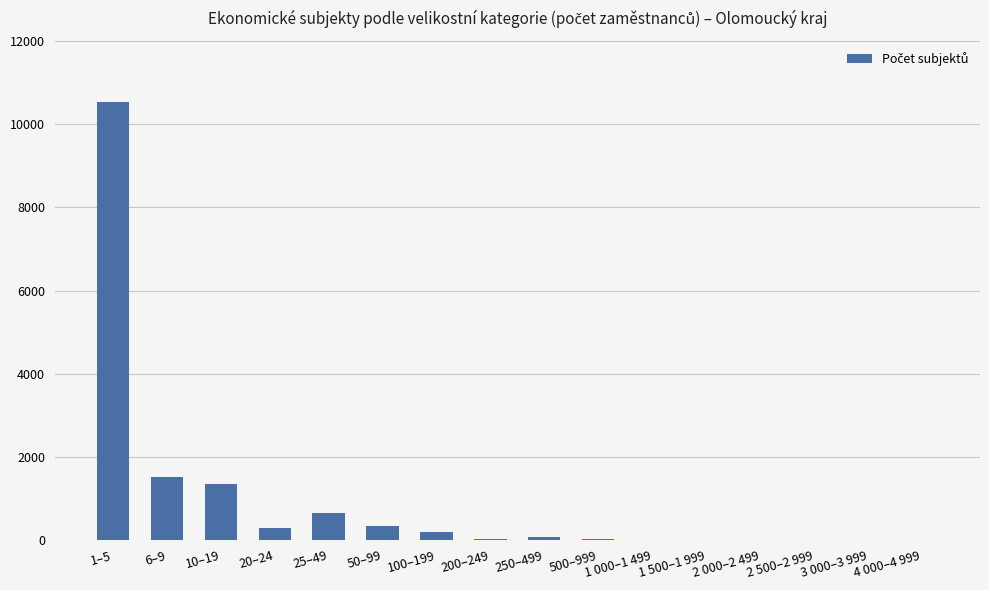

Where is the data nearest to the value 5268?

6–9